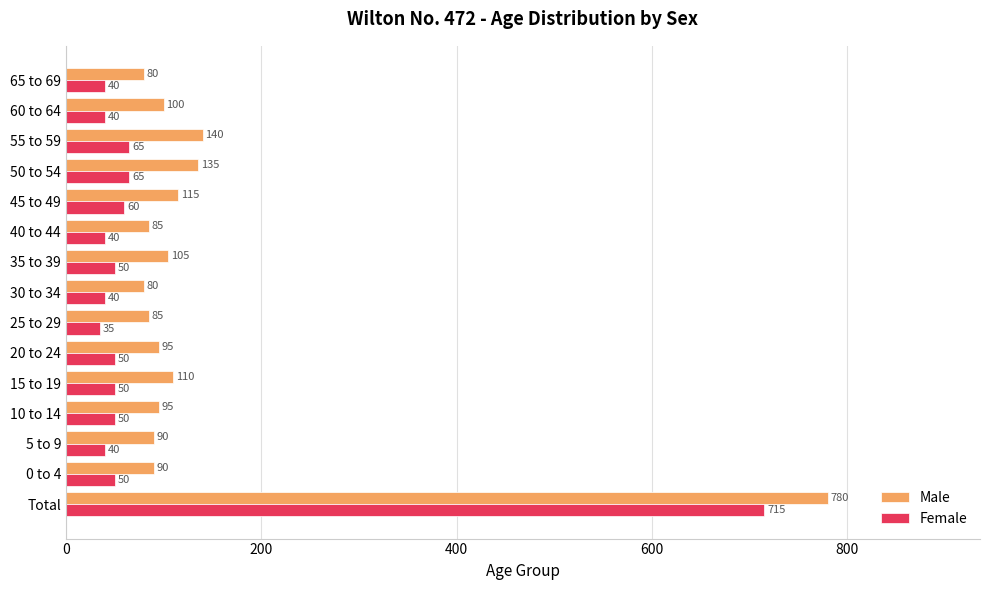

What is the lowest value of the Male series?

80